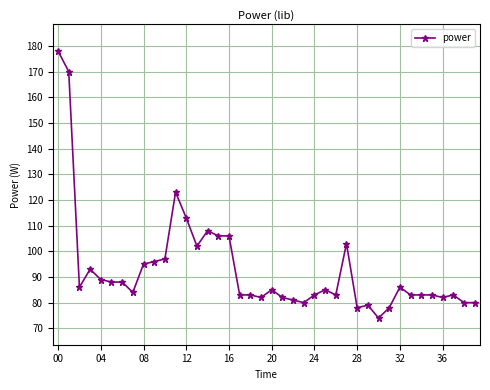

True or false: the data has more than 1 interior local peaks.

True